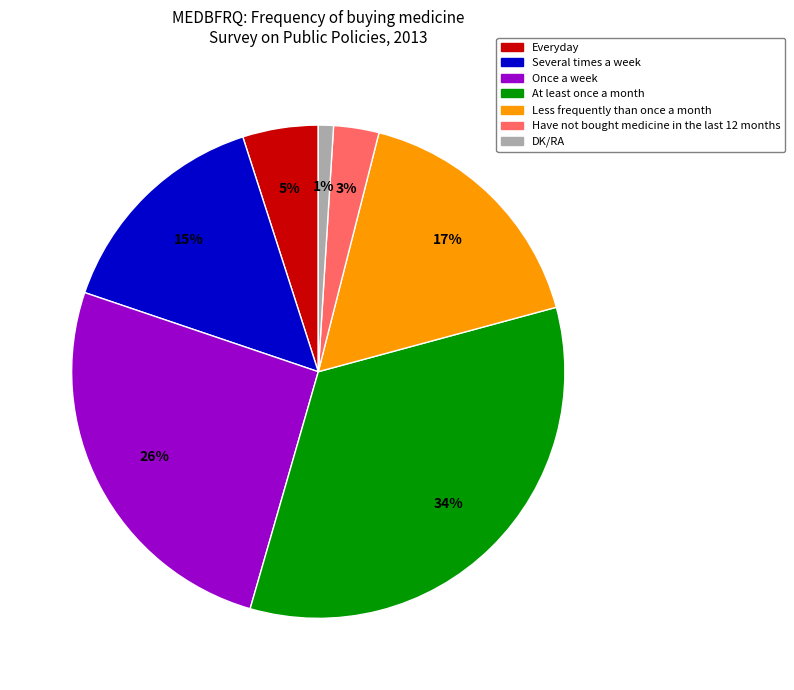

True or false: Once a week accounts for 20% of the total.

False